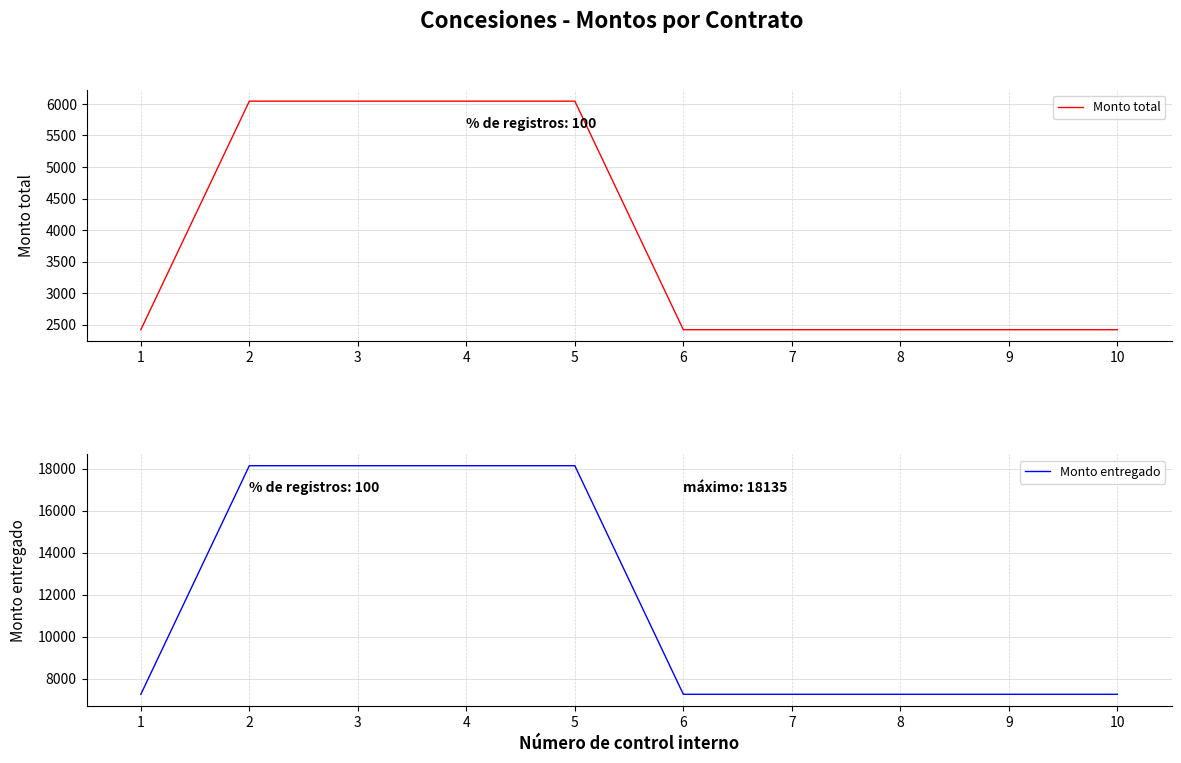

What is the difference between the maximum and minimum values in the Monto total series?

3627